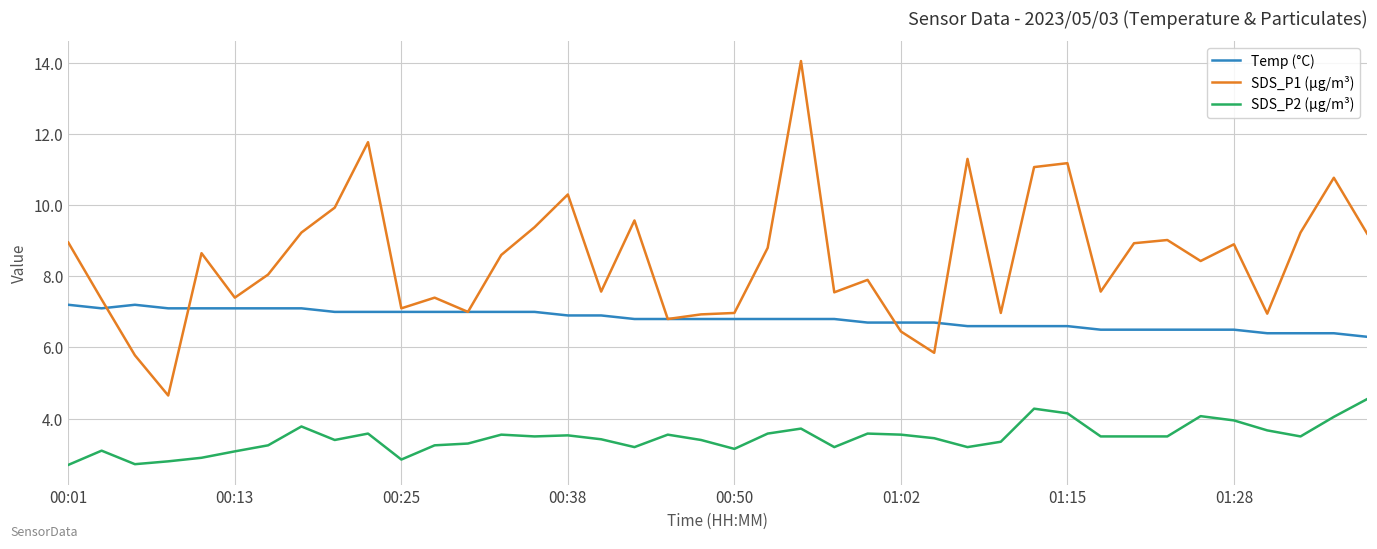

Count the number of data series in this chart.

3